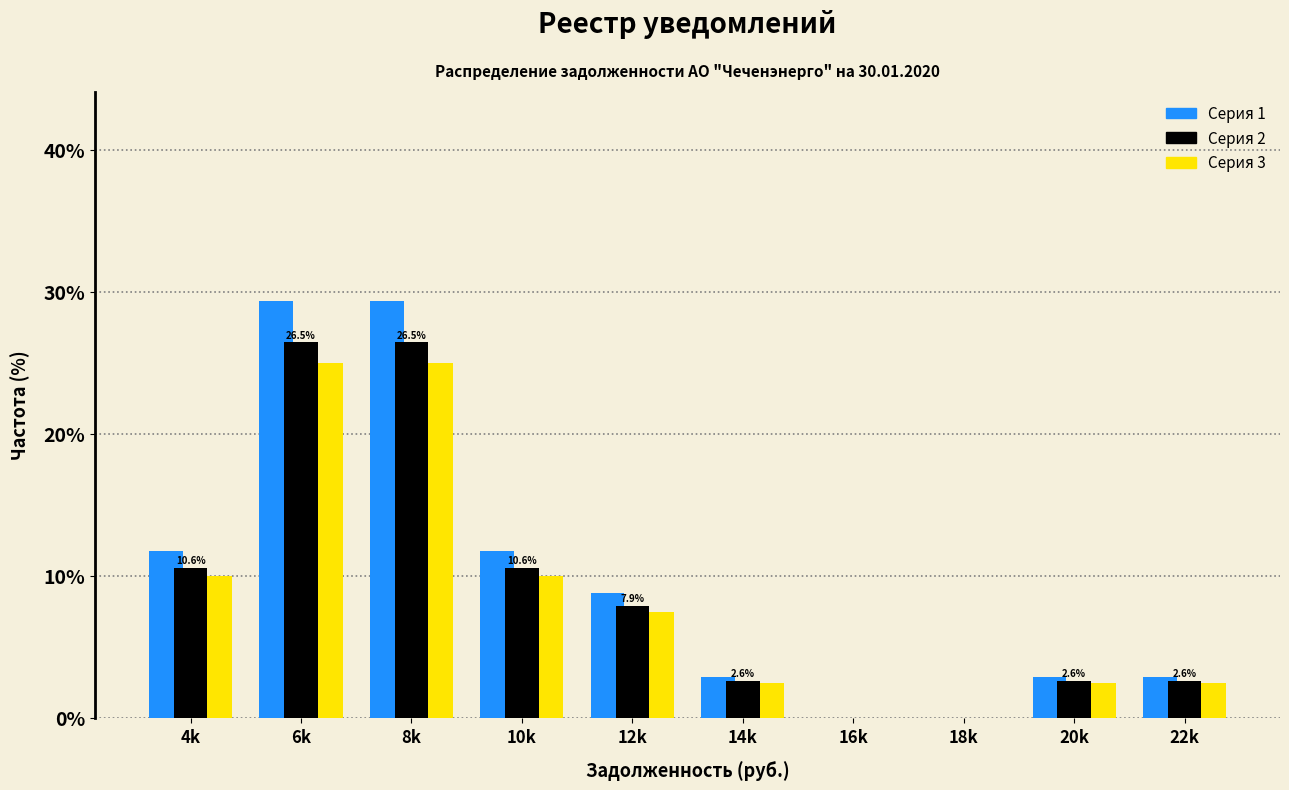

Reading right to left, list all the values displayed in this chart.

Серия 1: 22k=2.9	20k=2.9	18k=0.0	16k=0.0	14k=2.9	12k=8.8	10k=11.8	8k=29.4	6k=29.4	4k=11.8
Серия 2: 22k=2.6	20k=2.6	18k=0.0	16k=0.0	14k=2.6	12k=7.9	10k=10.6	8k=26.5	6k=26.5	4k=10.6
Серия 3: 22k=2.5	20k=2.5	18k=0.0	16k=0.0	14k=2.5	12k=7.5	10k=10.0	8k=25.0	6k=25.0	4k=10.0